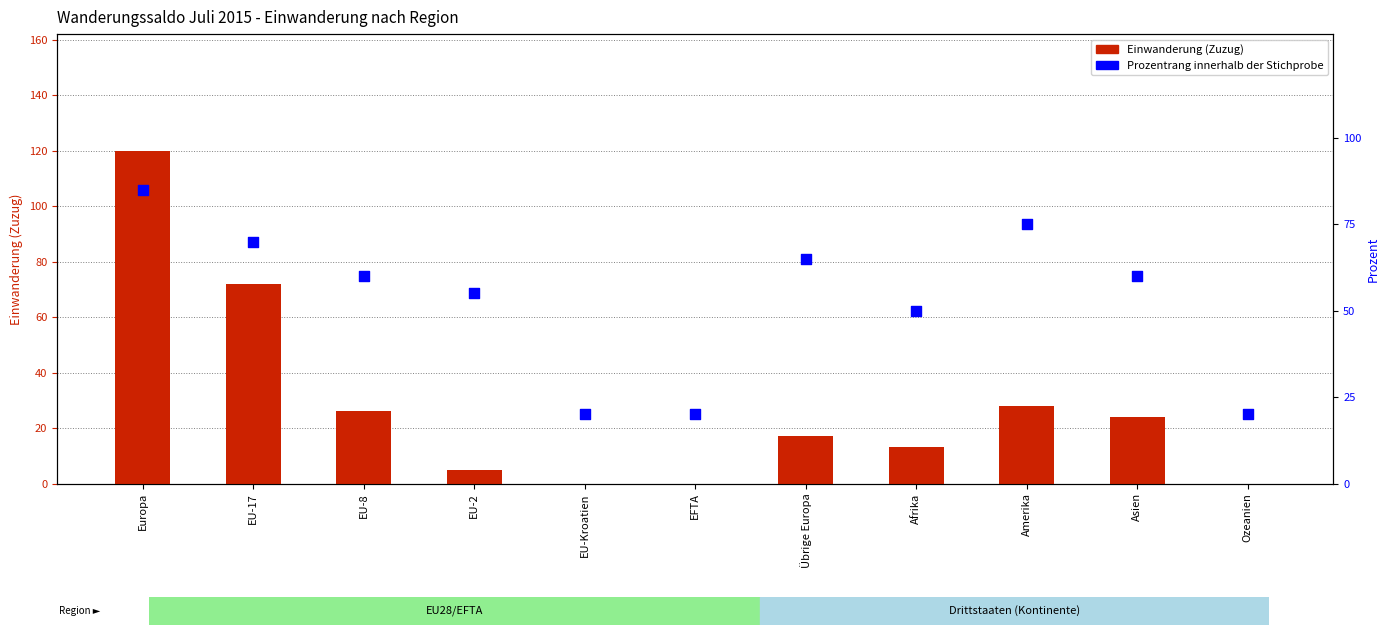

Which series reaches the maximum Y coordinate?

Einwanderung (Zuzug)